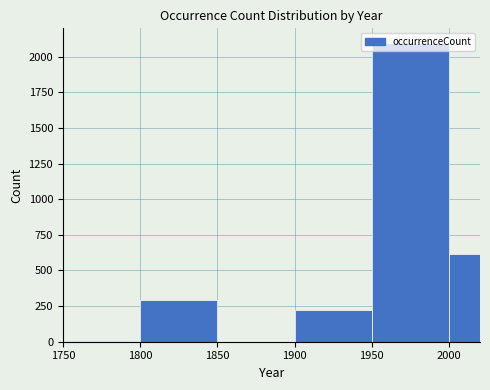

Reading left to right, list every bar in this chart as the range it spans on the x-axis followed by its height. The values are not printed on the chart, so give them approximately, as read against the axis.

1750 to 1800: under 50
1800 to 1850: 300
1850 to 1900: 0
1900 to 1950: 200
1950 to 2000: 2100
2000 to 2020: 600